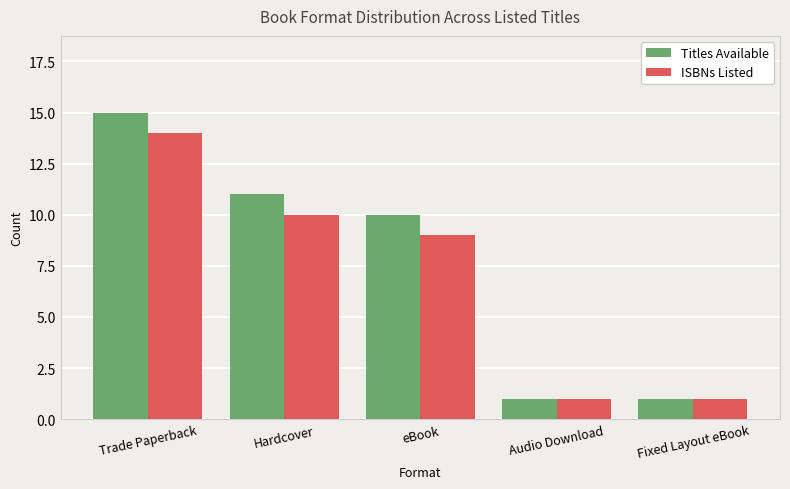

What is the sum of all ISBNs Listed values?

35